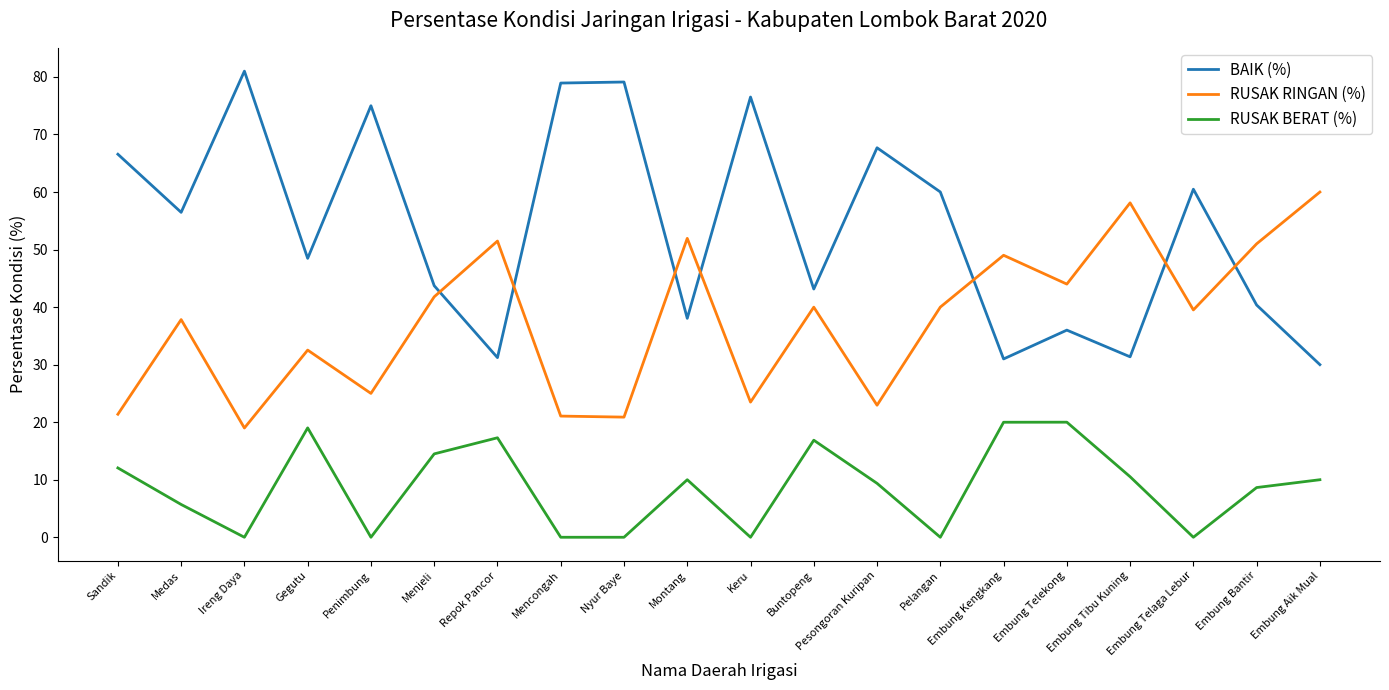

True or false: RUSAK BERAT (%) has a value of 7.5 at Buntopeng.

False